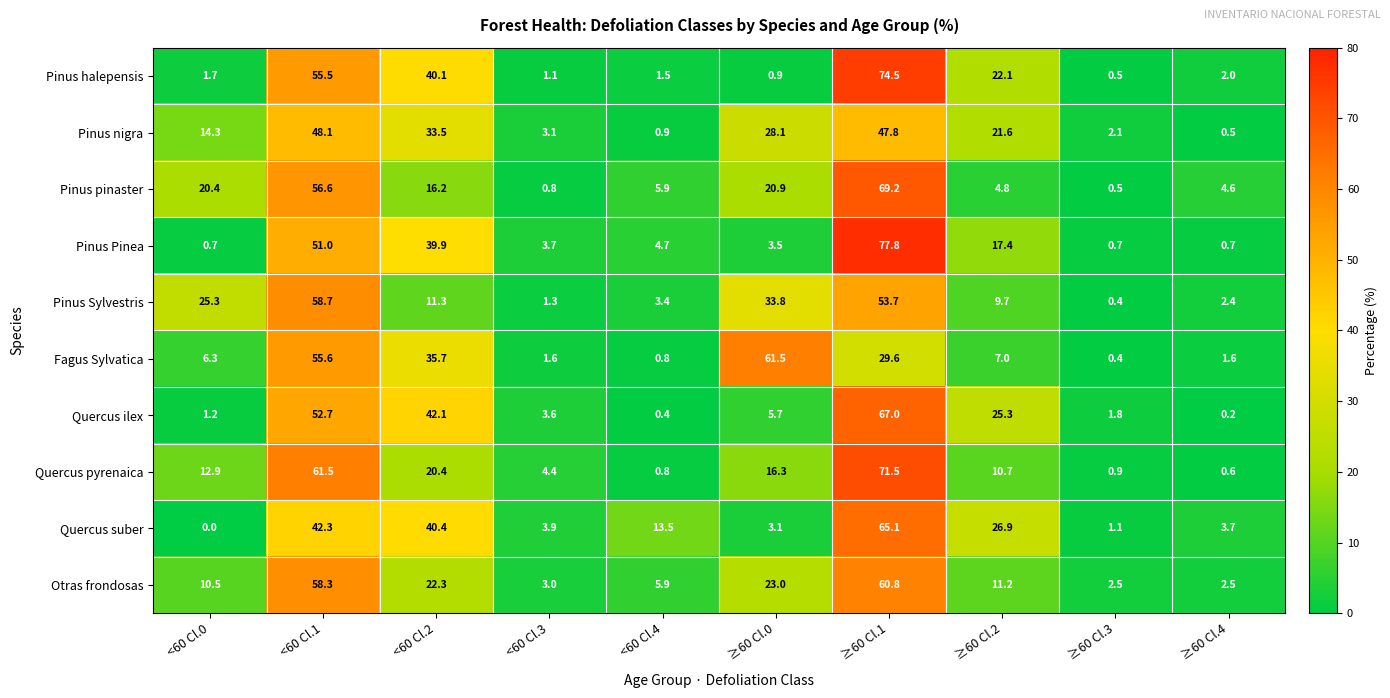

List the series in order of their peak value, lowest first.

Pinus nigra, Pinus Sylvestris, Otras frondosas, Fagus Sylvatica, Quercus suber, Quercus ilex, Pinus pinaster, Quercus pyrenaica, Pinus halepensis, Pinus Pinea